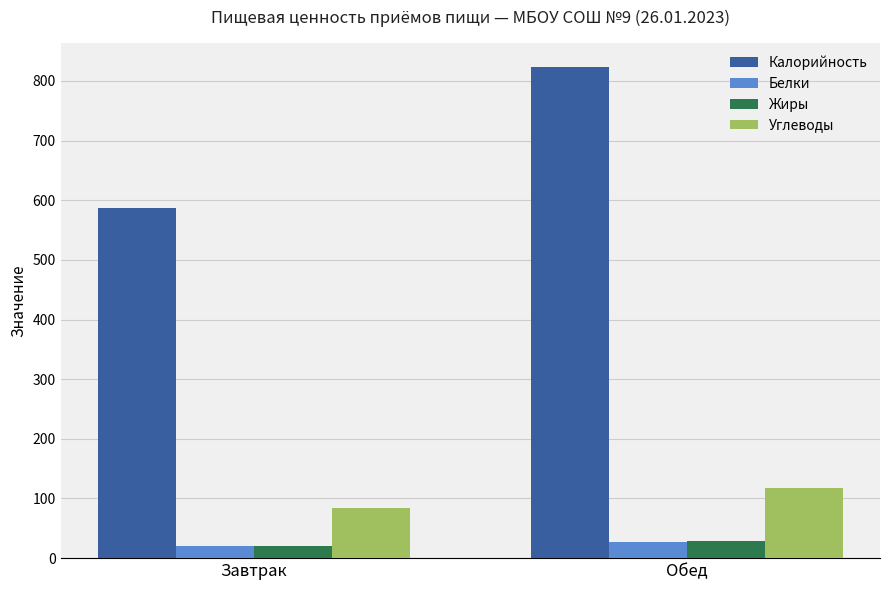

Reading right to left, list all the values displayed in this chart.

Калорийность: 823.0	587.1
Белки: 27.0	19.5
Жиры: 28.0	19.8
Углеводы: 118.0	83.8